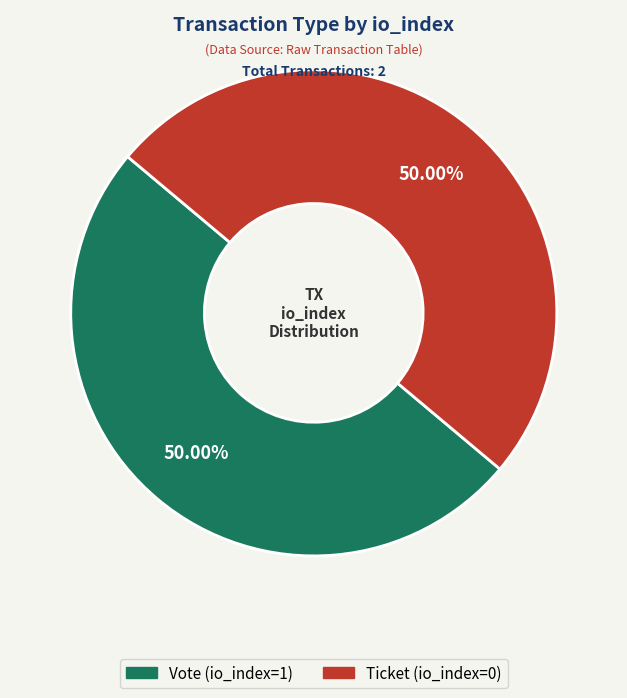

What is the ratio of the value at Ticket (io_index=0) to the value at Vote (io_index=1)?

1.0